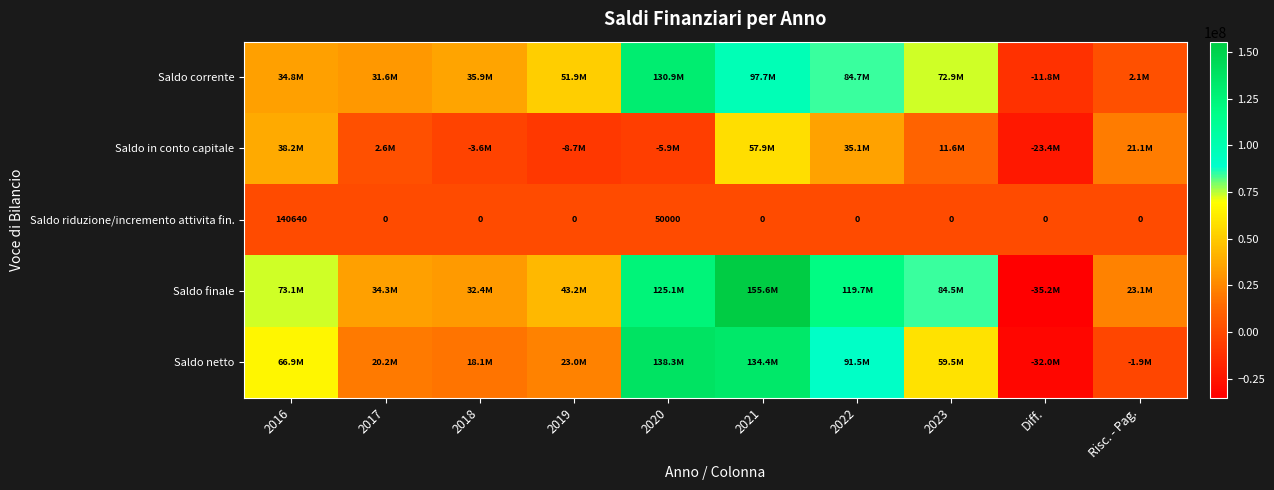

Where is Saldo in conto capitale nearest to the value 17234494?

Risc. - Pag.